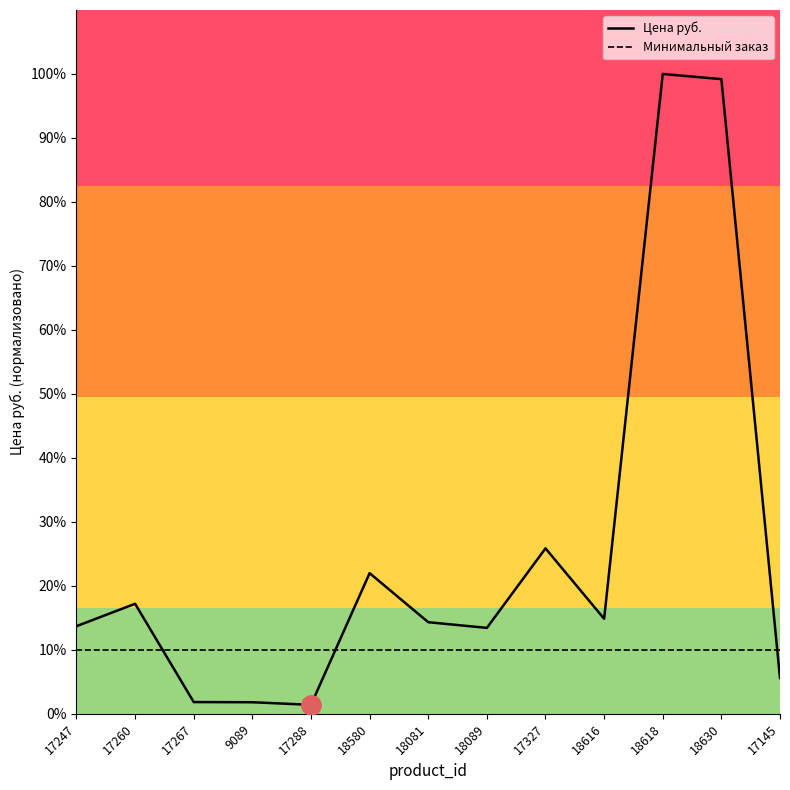

Which series has the largest total across all categories?

Цена руб.